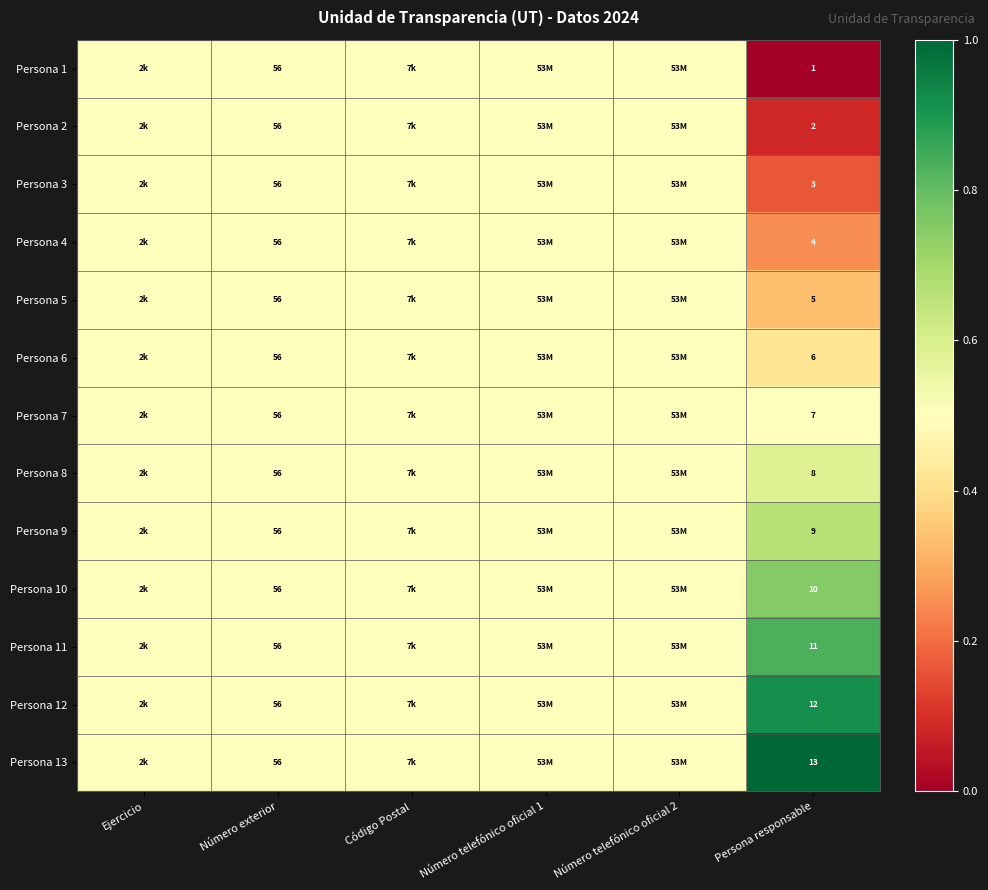

The Persona 8 series shows 86.1 at Número exterior. True or false?

False